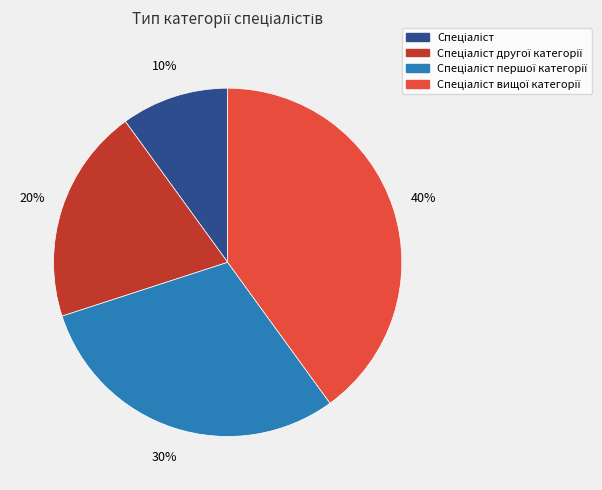

Is there any slice that represents more than half of the pie?

No